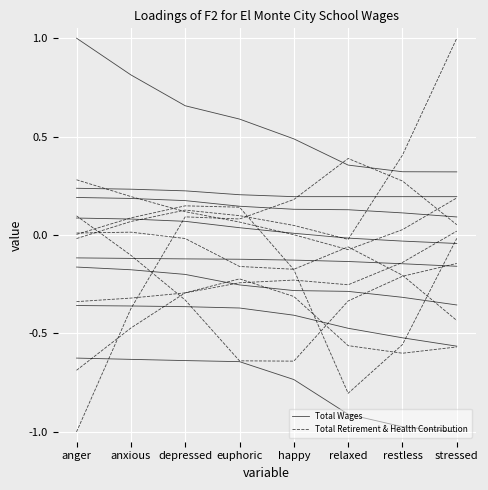

List the labels in order of Total Wages value, largest first.

anger, anxious, depressed, euphoric, happy, relaxed, restless, stressed